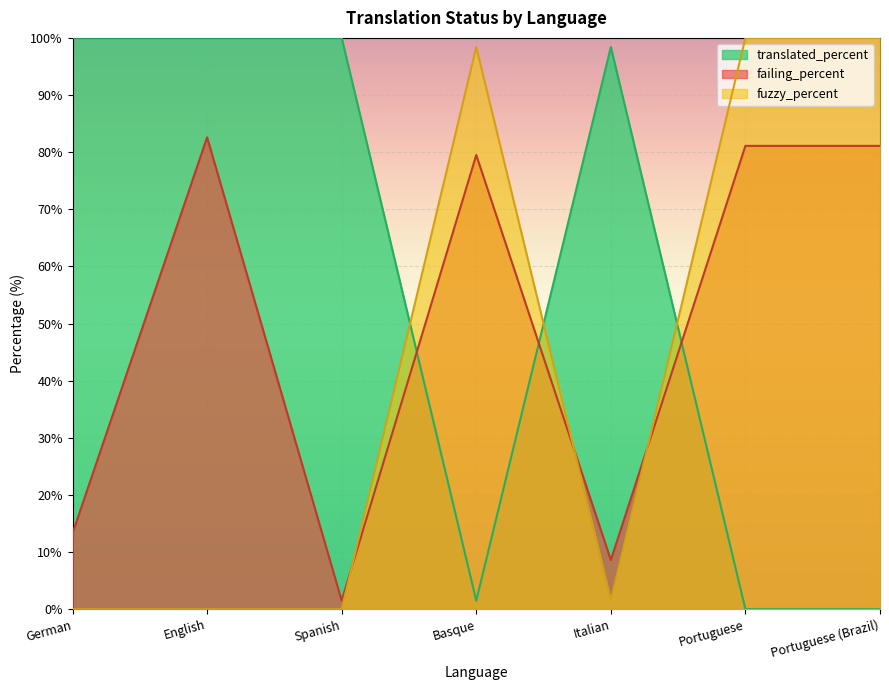

Where is translated_percent nearest to the value 50?

Italian